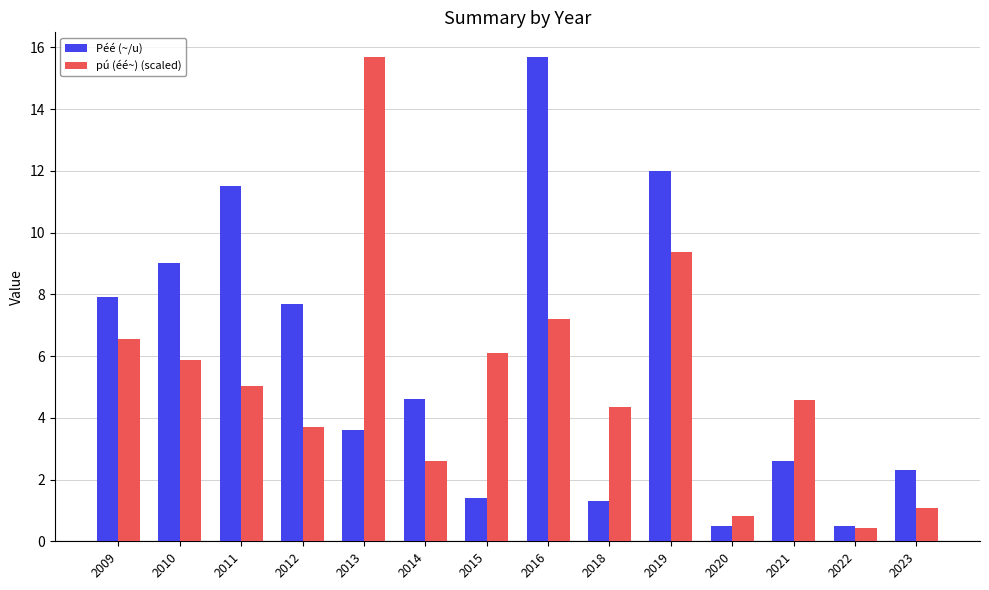

Reading left to right, list all the values displayed in this chart.

Péé (~/u): 2009=7.9	2010=9.0	2011=11.5	2012=7.7	2013=3.6	2014=4.6	2015=1.4	2016=15.7	2018=1.3	2019=12.0	2020=0.5	2021=2.6	2022=0.5	2023=2.3
pú (éé~) (scaled): 2009=6.5	2010=5.9	2011=5.0	2012=3.7	2013=15.7	2014=2.6	2015=6.1	2016=7.2	2018=4.4	2019=9.4	2020=0.8	2021=4.6	2022=0.4	2023=1.1